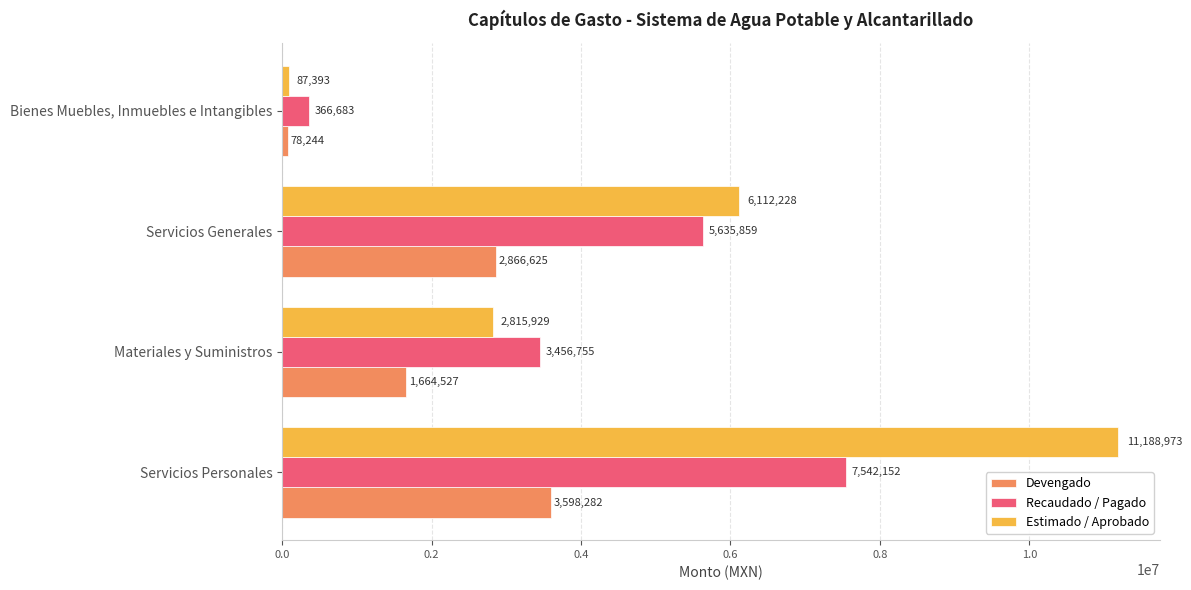

Which series changed the most between Materiales y Suministros and Bienes Muebles, Inmuebles e Intangibles?

Recaudado / Pagado